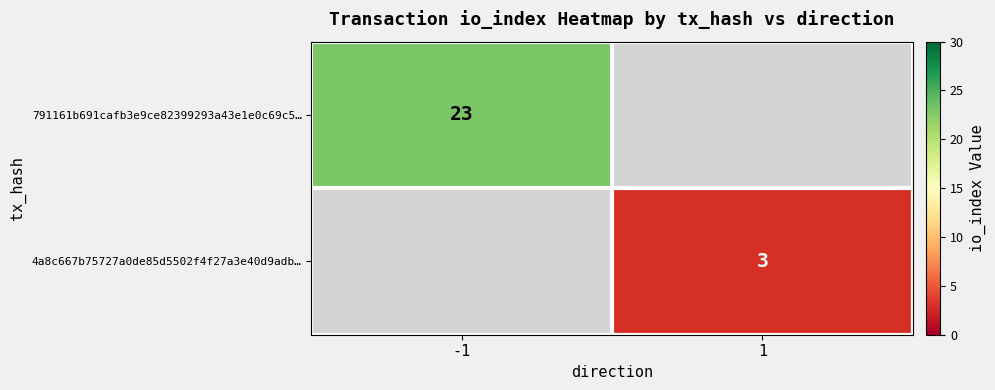

The 791161b691cafb3e9ce82399293a43e1e0c69c5… series shows 41 at -1. True or false?

False